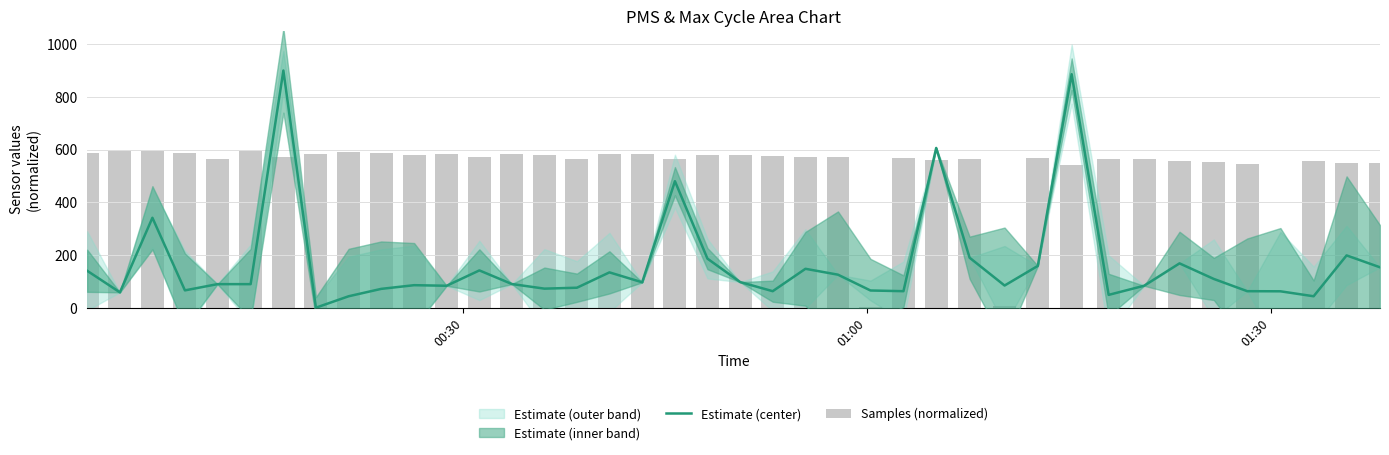

Reading right to left, what are all the values shown in this chart?

Estimate (center): 153.3	198.4	43.4	62.2	62.6	109.1	168.2	83.2	48.6	886.0	158.5	84.1	189.6	606.1	62.6	65.3	125.3	147.6	62.6	97.2	186.1	480.0	96.4	134.0	75.8	72.3	89.8	141.5	83.2	85.4	71.4	43.4	0.0	900.0	89.3	89.3	65.7	341.2	58.2	140.1
Samples (normalized): 547.5	547.7	556.7	0.0	547.0	551.4	558.1	562.6	565.5	543.3	568.7	8.0	563.3	562.3	569.0	4.5	570.0	573.2	577.0	578.4	578.8	562.7	581.3	584.7	566.0	579.3	584.6	572.4	583.2	579.4	588.0	591.6	583.9	573.2	596.1	564.3	587.3	594.3	600.0	588.6